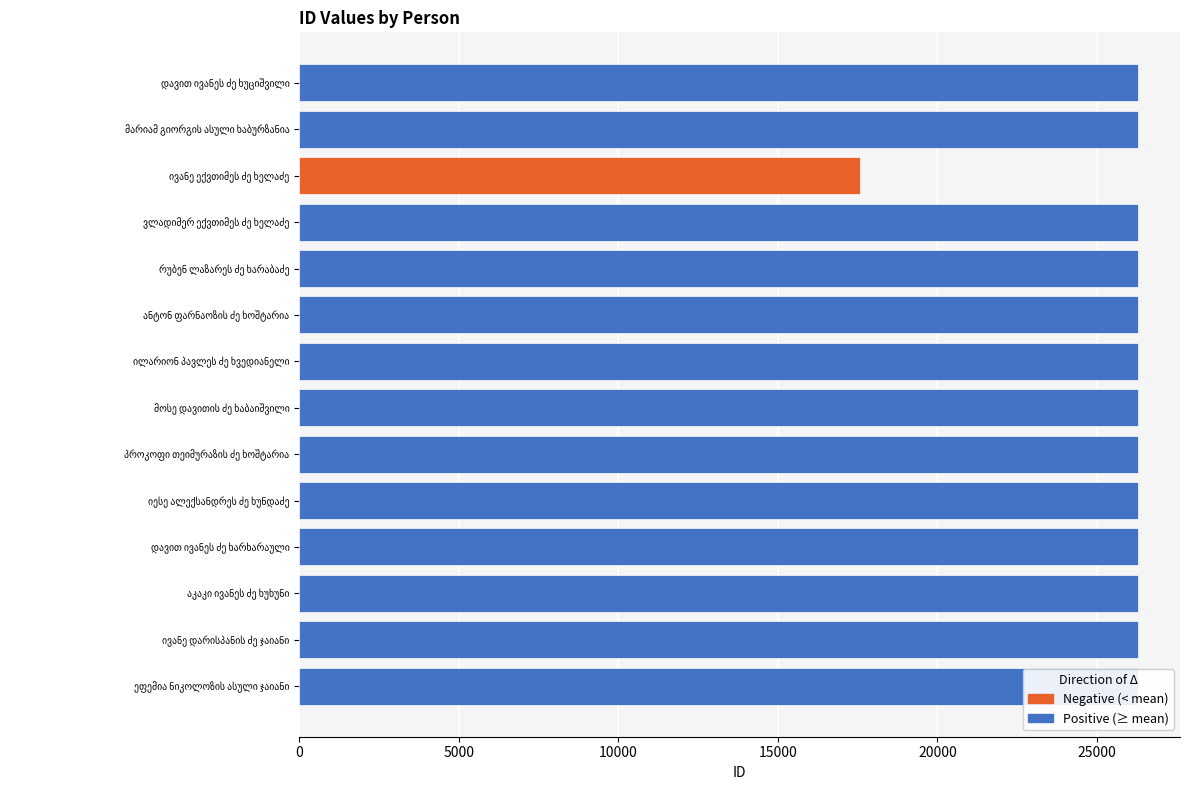

What is the smallest value displayed?

17569